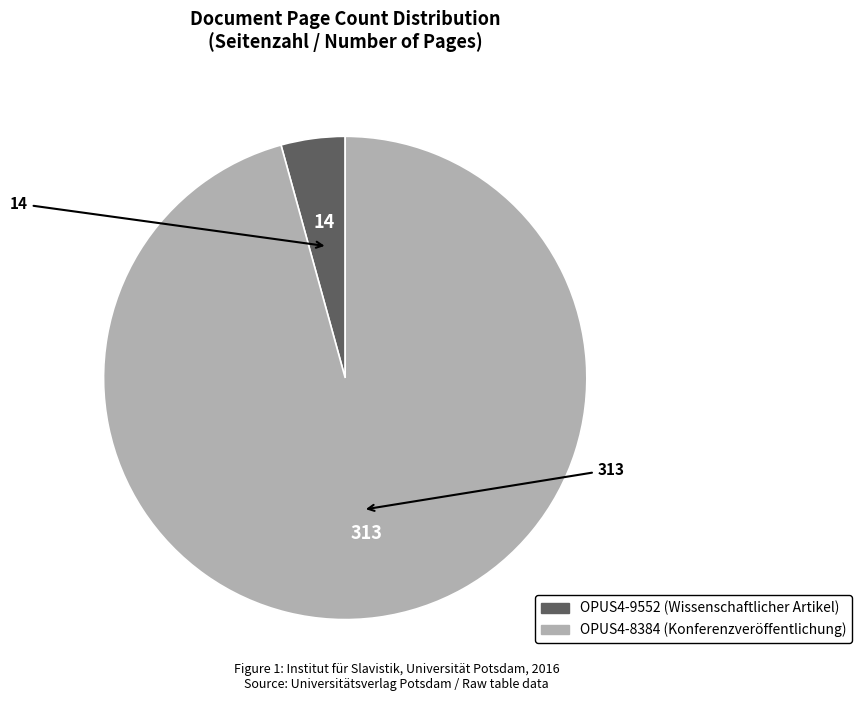

What is the smallest slice in the pie chart?

OPUS4-9552